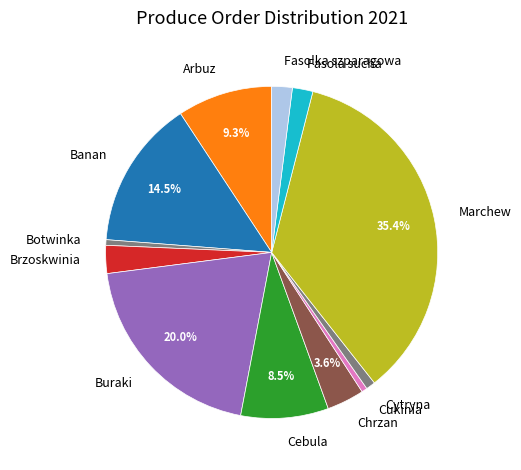

How many segments does this pie chart have?

12